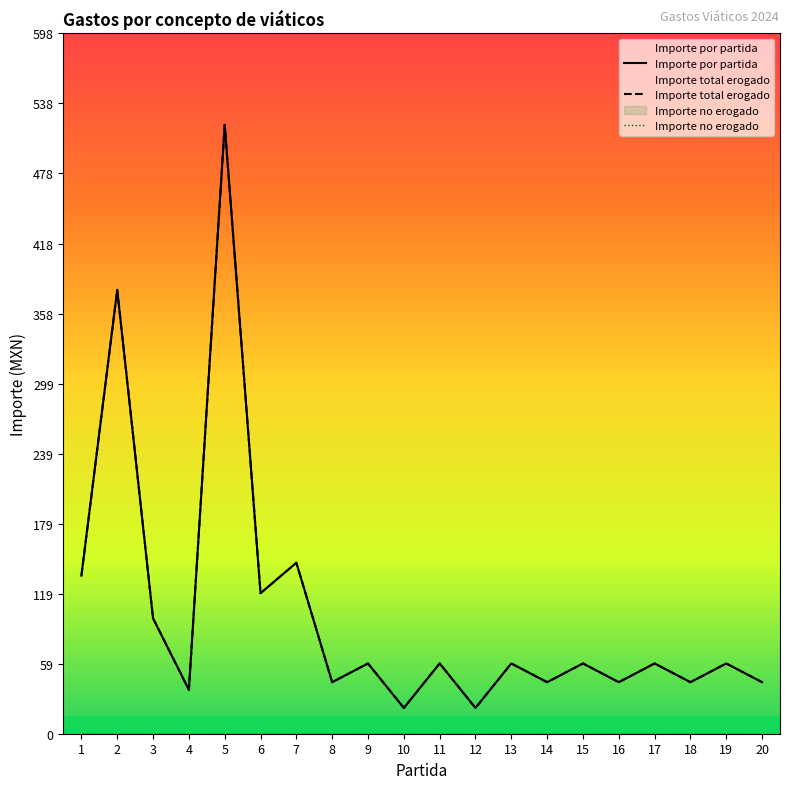

What is the maximum value shown in the chart?

520.0